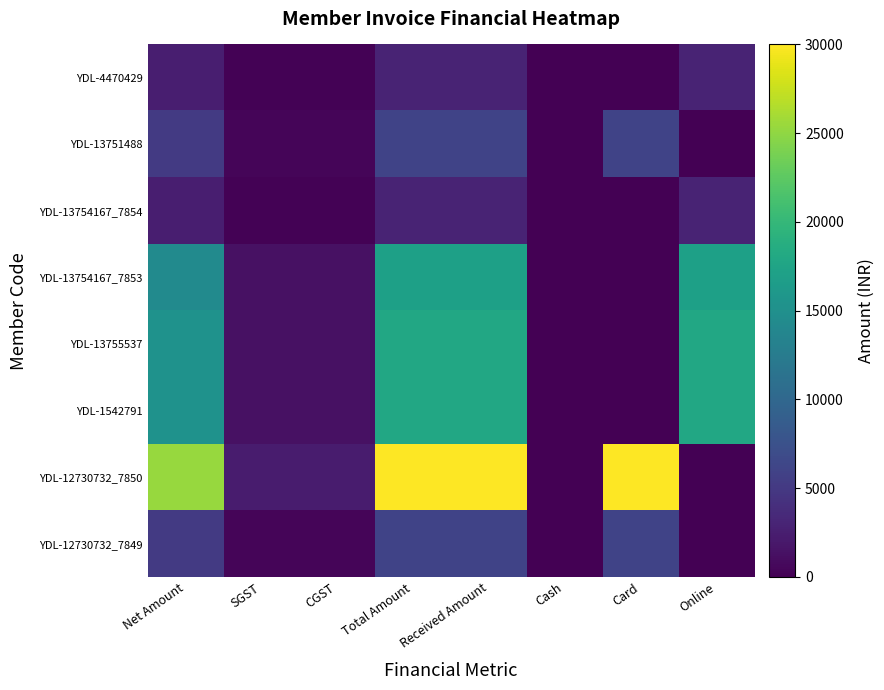

Which has a higher value, Card or Net Amount?

Net Amount